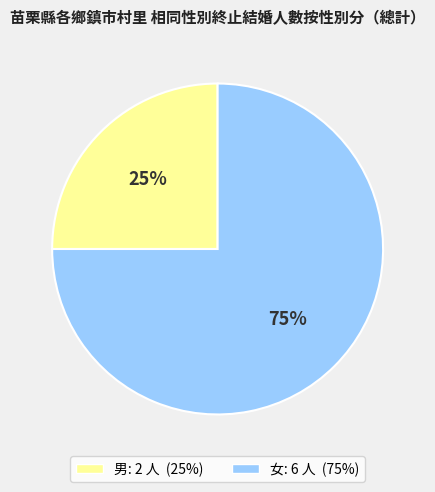

What is the smallest slice in the pie chart?

男